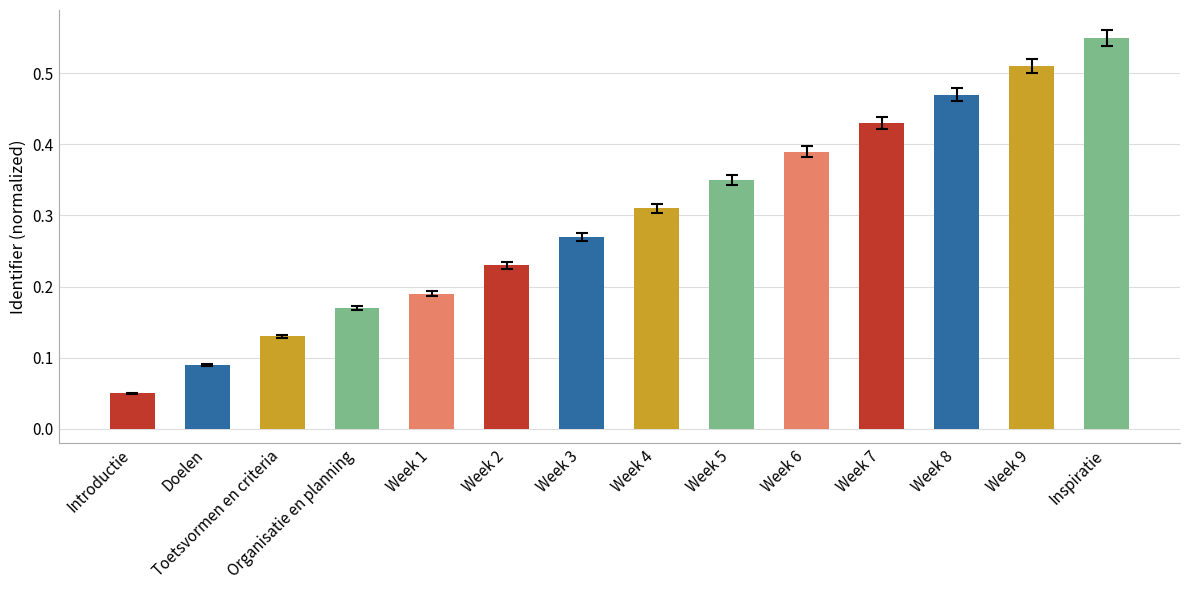

Which label corresponds to the smallest value in the chart?

Introductie